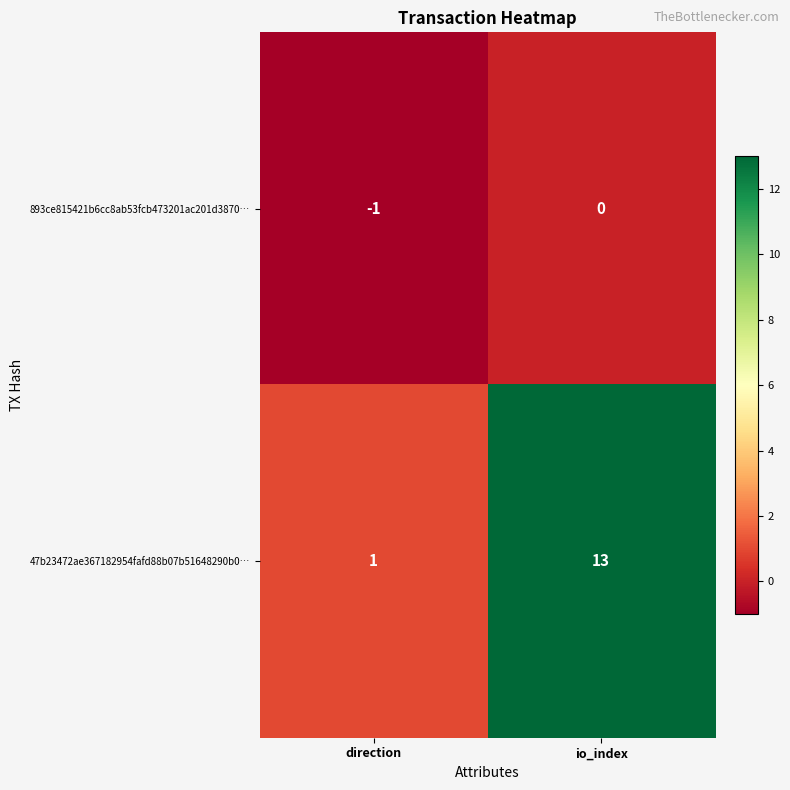

List the series in order of their overall mean, lowest first.

893ce815421b6cc8ab53fcb473201ac201d3870…, 47b23472ae367182954fafd88b07b51648290b0…